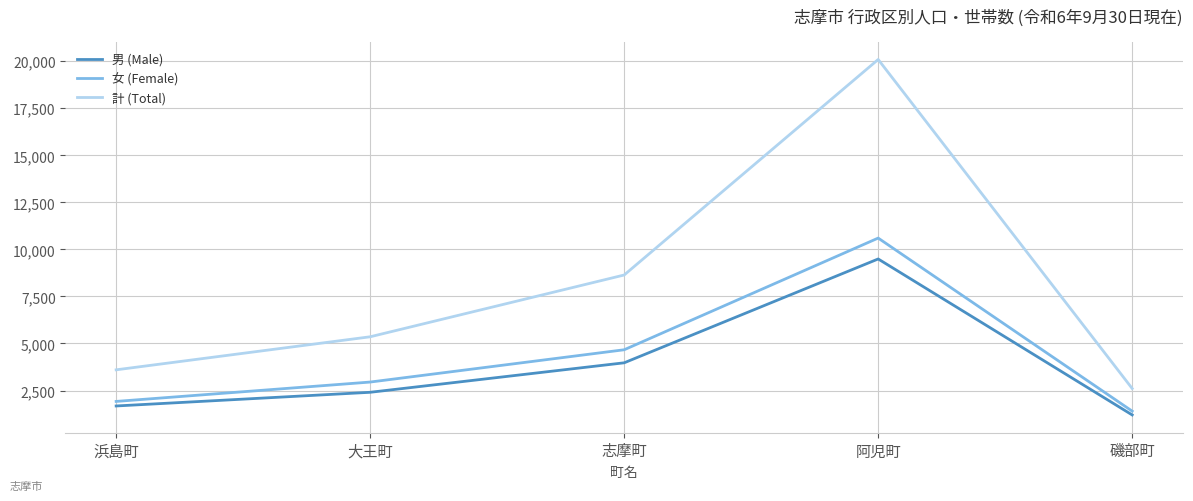

True or false: 女 (Female) and 計 (Total) intersect in this chart.

False